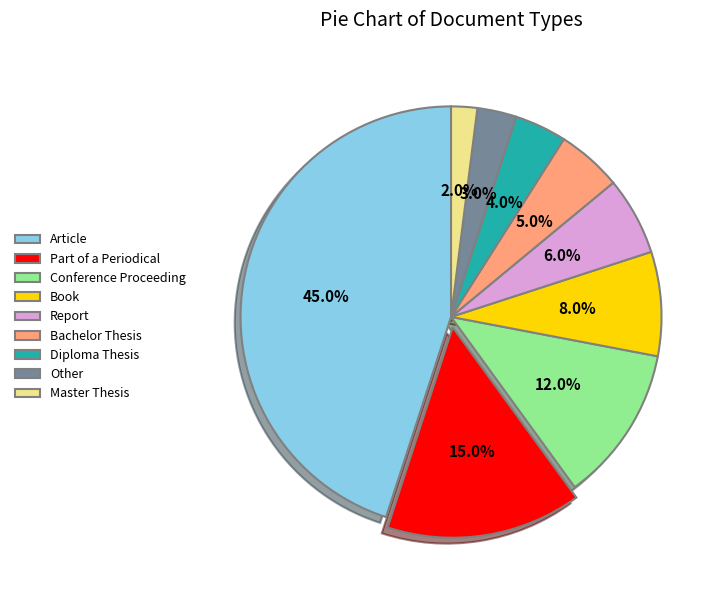

The Article slice represents 45% of the pie. True or false?

True